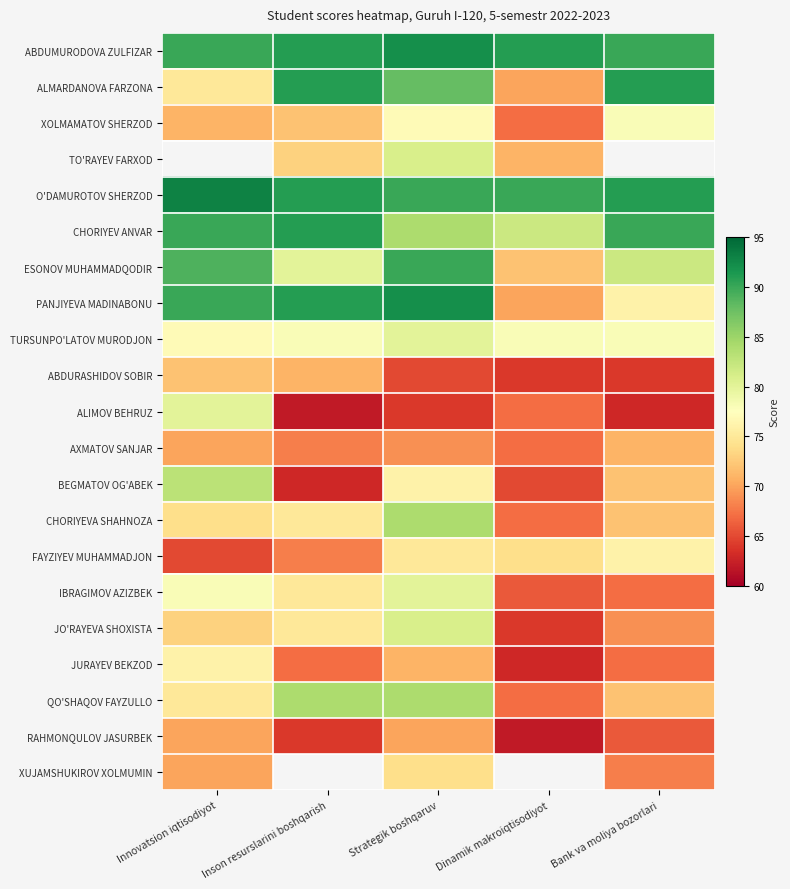

How many data points does each series have?

5